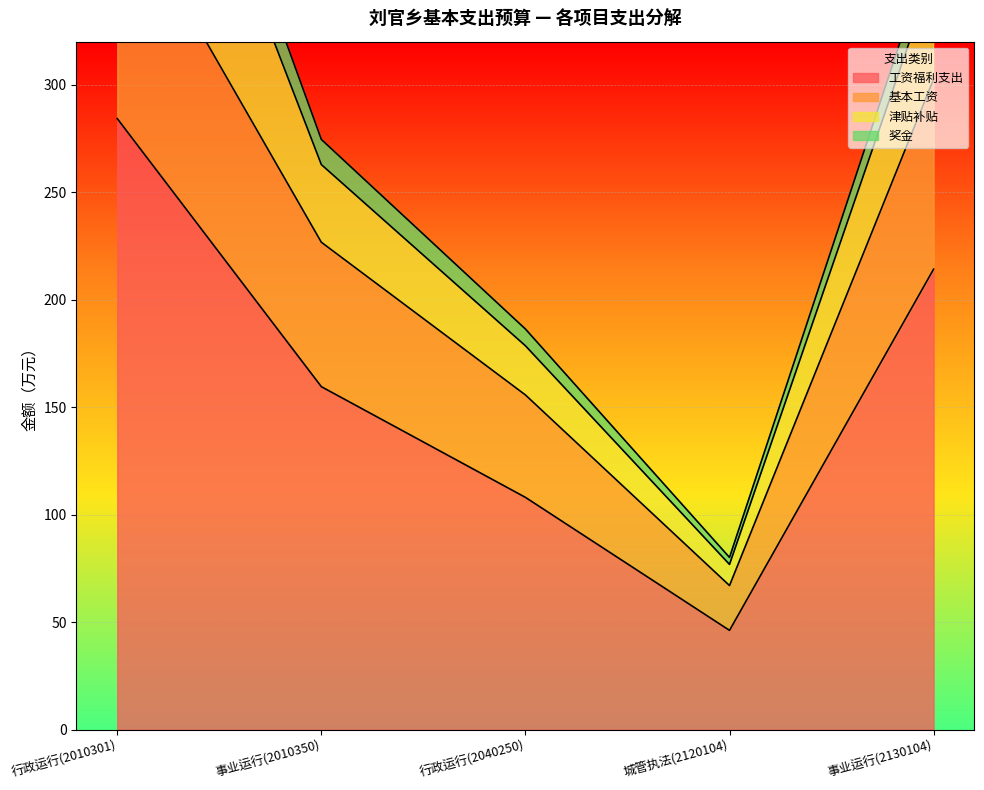

List the labels in order of 工资福利支出 value, largest first.

行政运行(2010301), 事业运行(2130104), 事业运行(2010350), 行政运行(2040250), 城管执法(2120104)